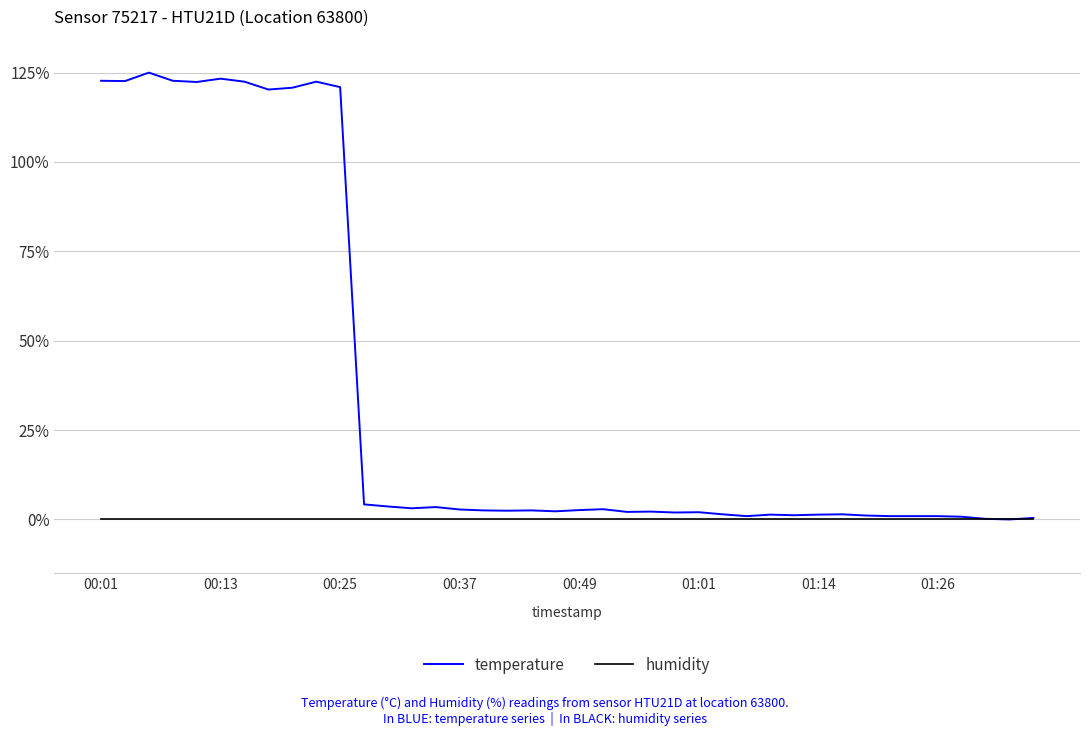

List the series in order of their overall mean, lowest first.

humidity, temperature